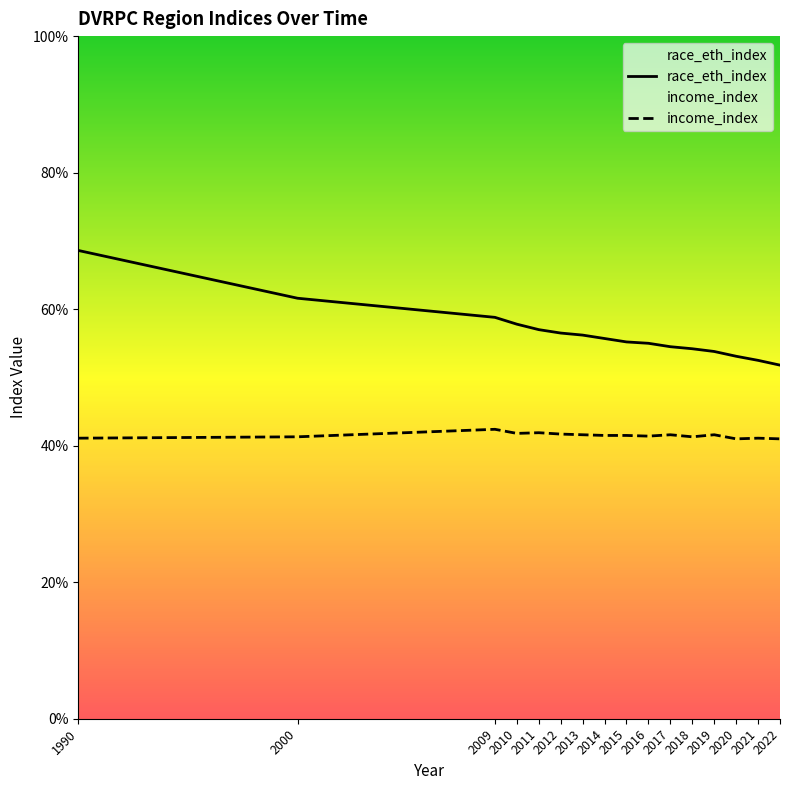

Which series has the largest range (max minus min)?

race_eth_index